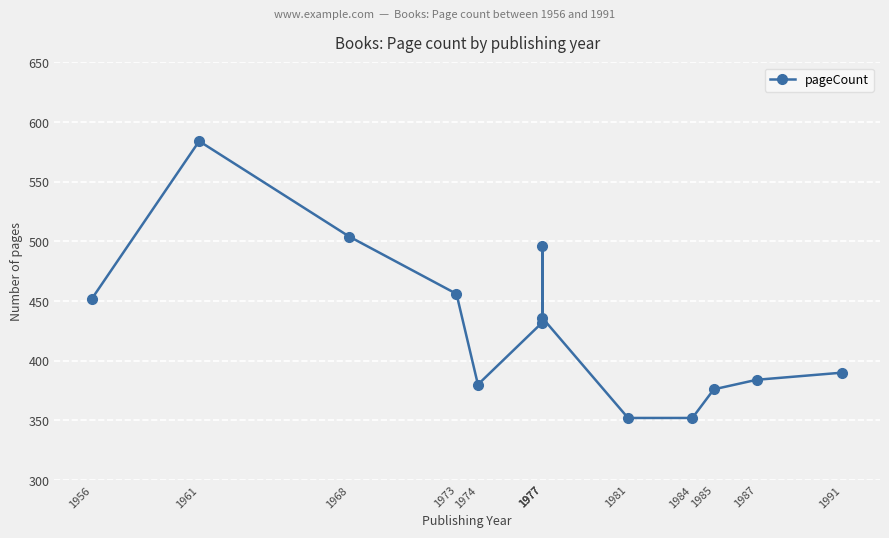

What is the ratio of the value at 1968 to the value at 1991?

1.3